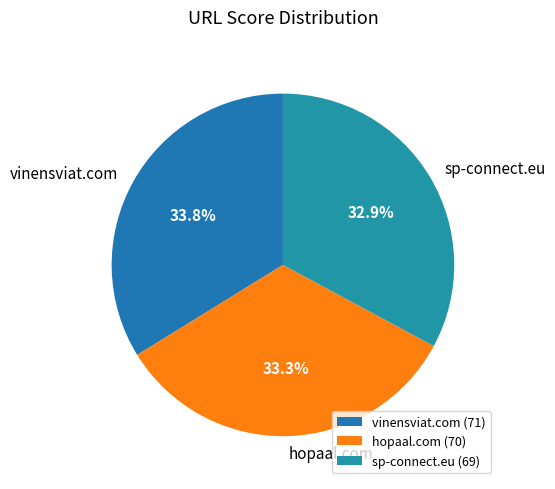

To the nearest percent, what is the difference between the largest and smallest slice percentages?

1%